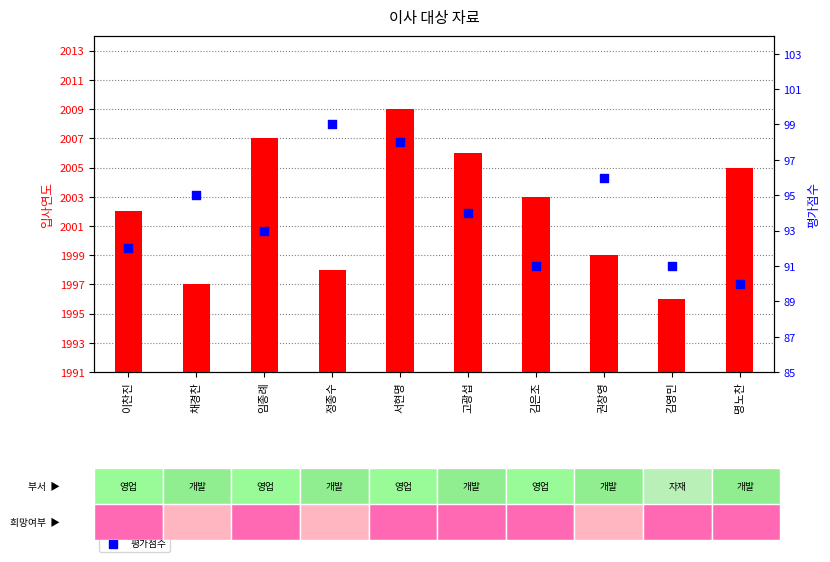

The value of 입사연도 at 채경찬 is 1997. True or false?

True